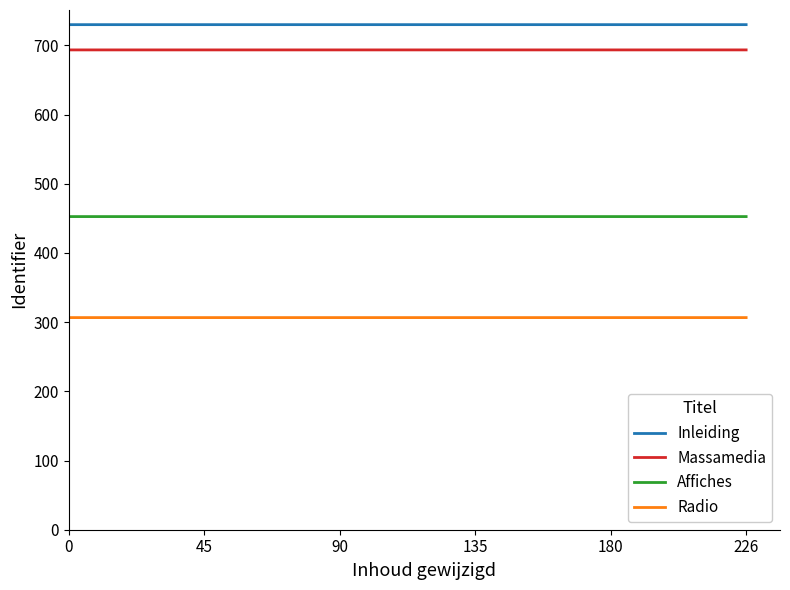

What is the sum of all Affiches values?

4526.0